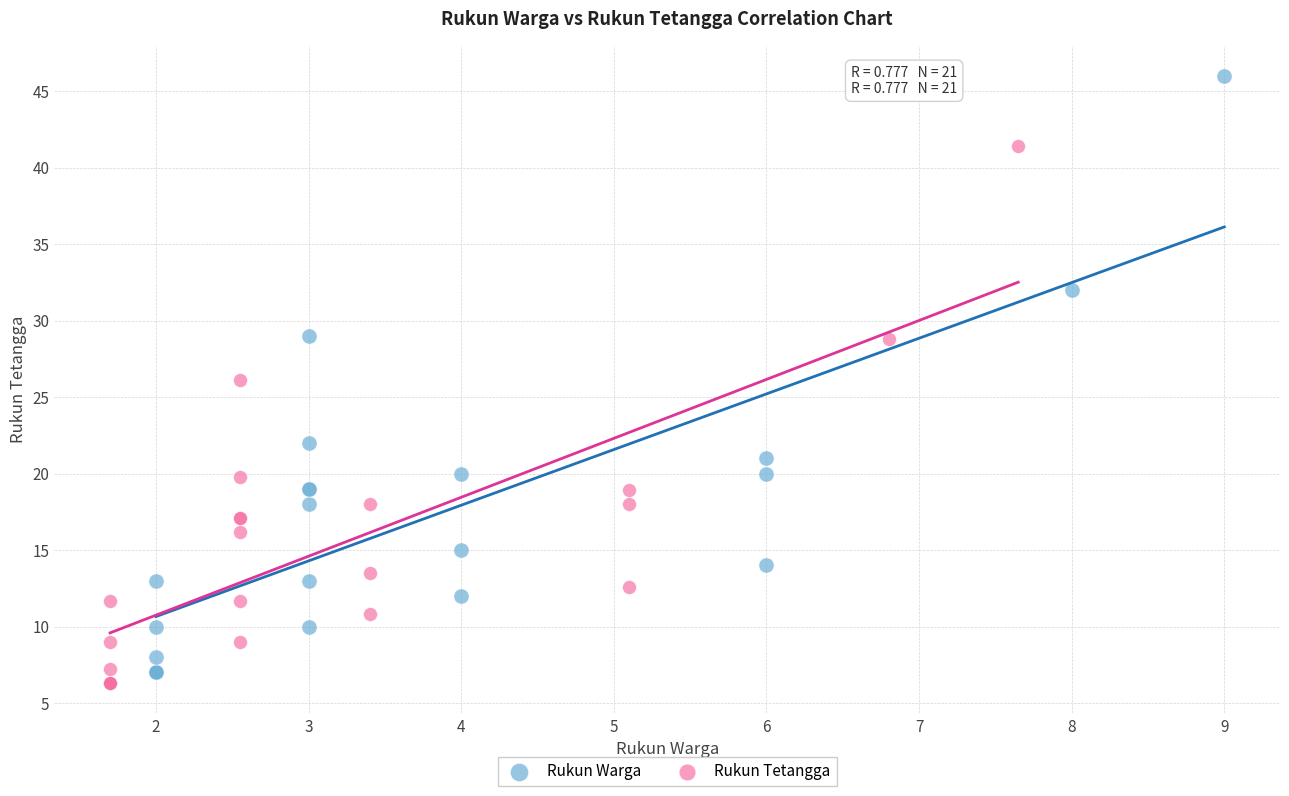

Which series contains the highest Y value?

Rukun Warga